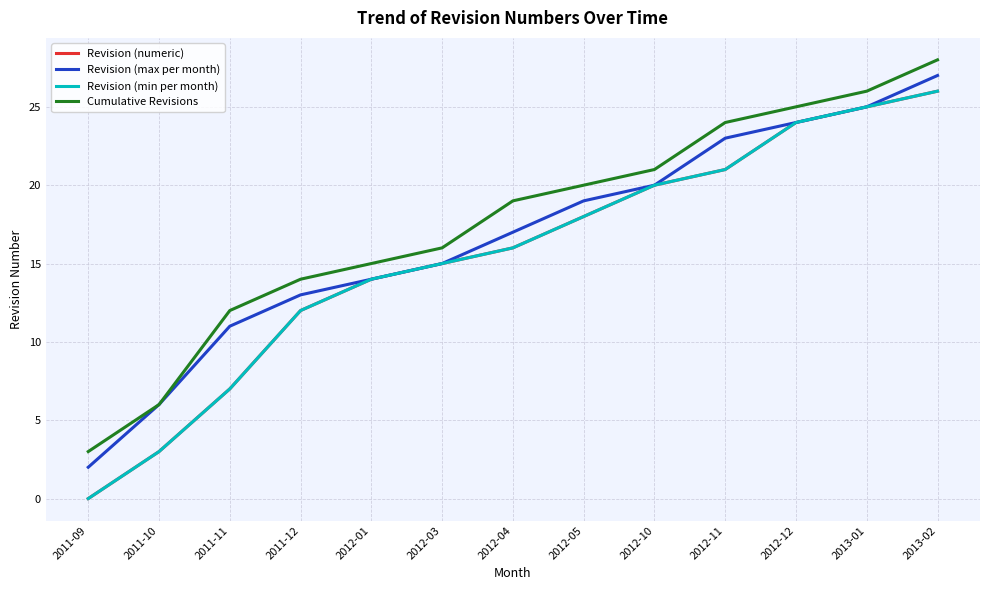

Reading right to left, extract all data points from this chart.

Revision (numeric): 26	25	24	21	20	18	16	15	14	12	7	3	0
Revision (max per month): 27	25	24	23	20	19	17	15	14	13	11	6	2
Revision (min per month): 26	25	24	21	20	18	16	15	14	12	7	3	0
Cumulative Revisions: 28	26	25	24	21	20	19	16	15	14	12	6	3